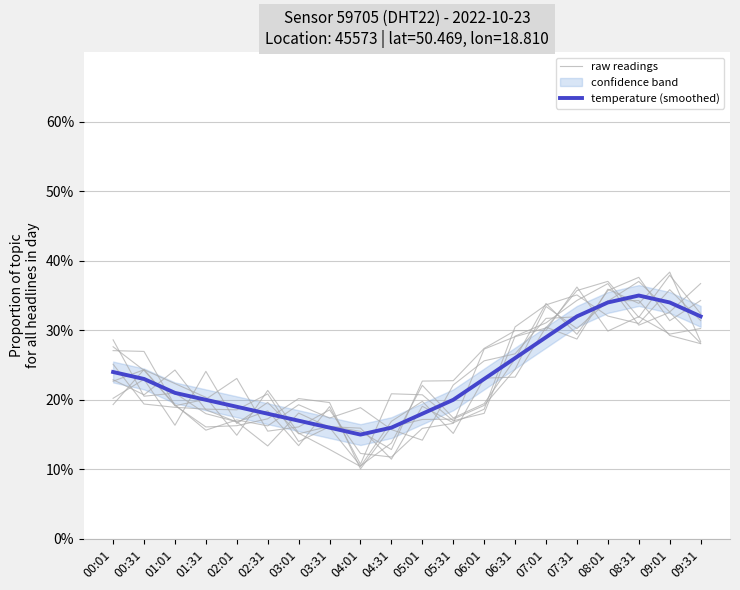

The value of raw readings at 03:31 is 16.1. True or false?

True